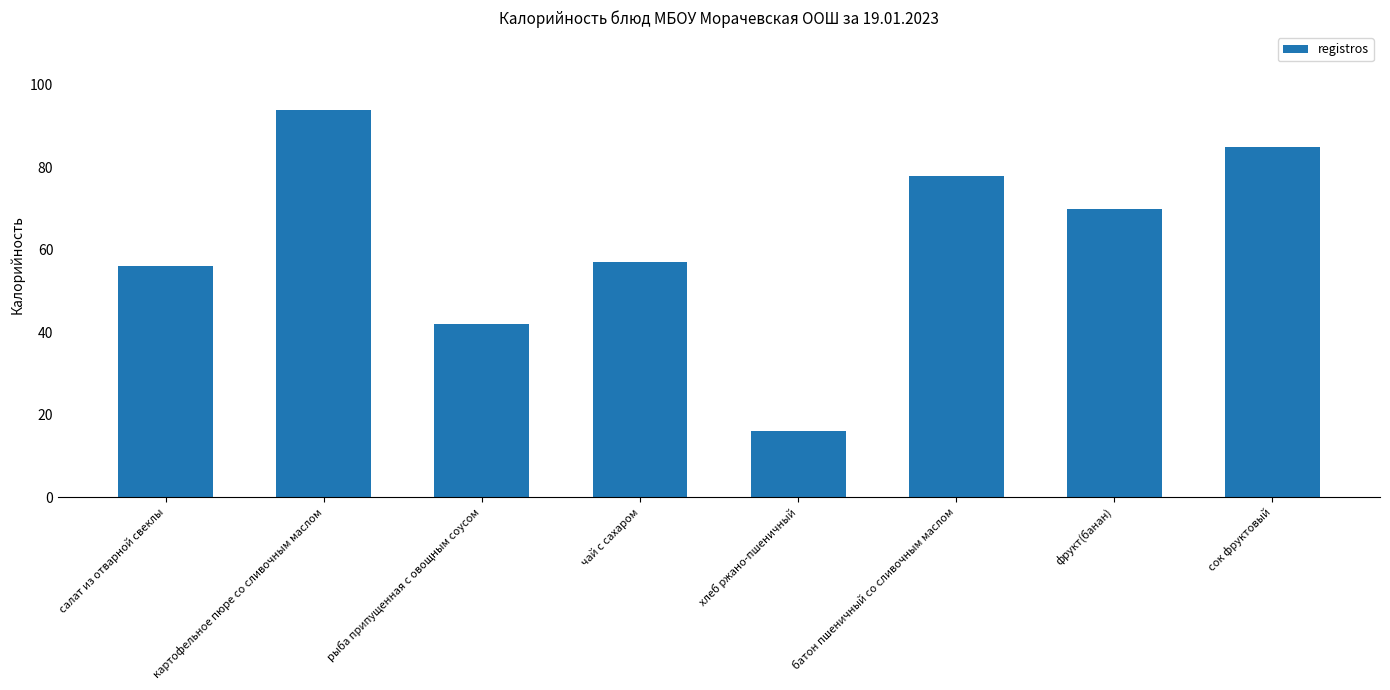

Are the bars horizontal?

No